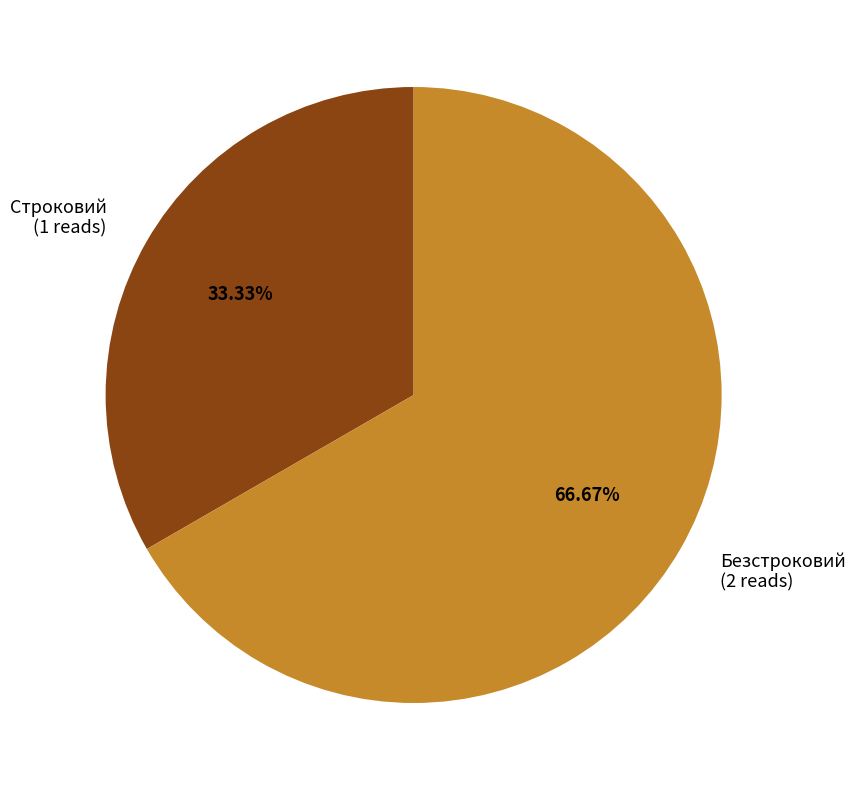

Combined, what portion of the pie is Безстроковий and Строковий?

100.0%